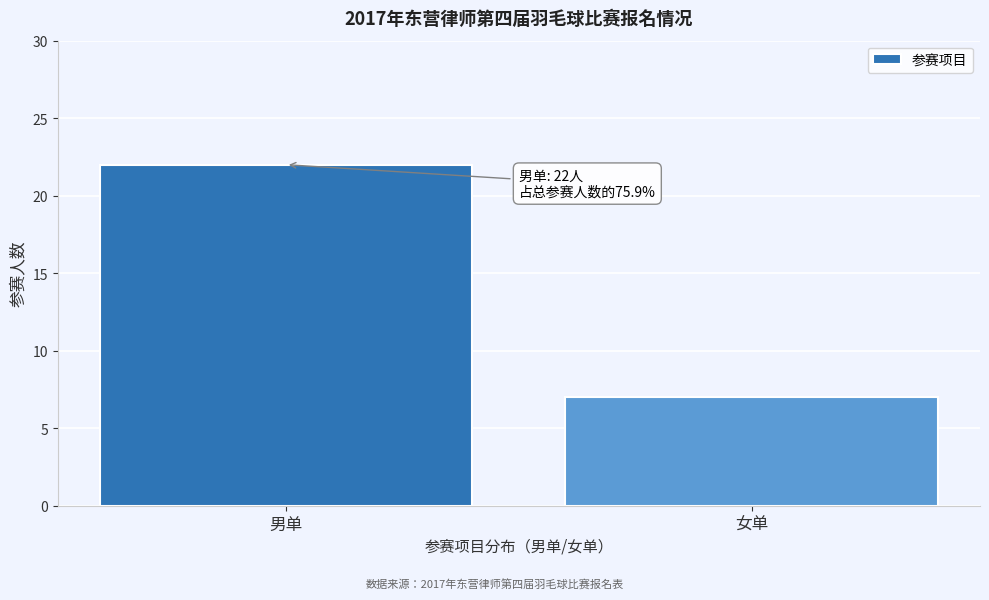

Reading right to left, extract all data points from this chart.

女单=7	男单=22